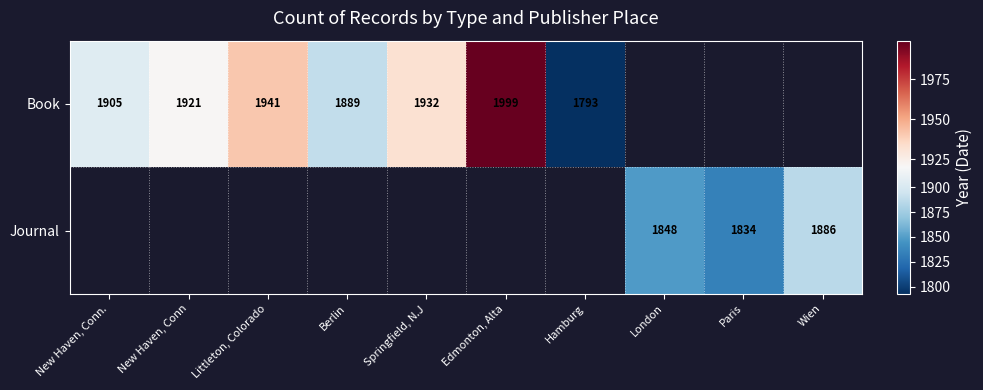

The Book series shows 3518 at Edmonton, Alta. True or false?

False